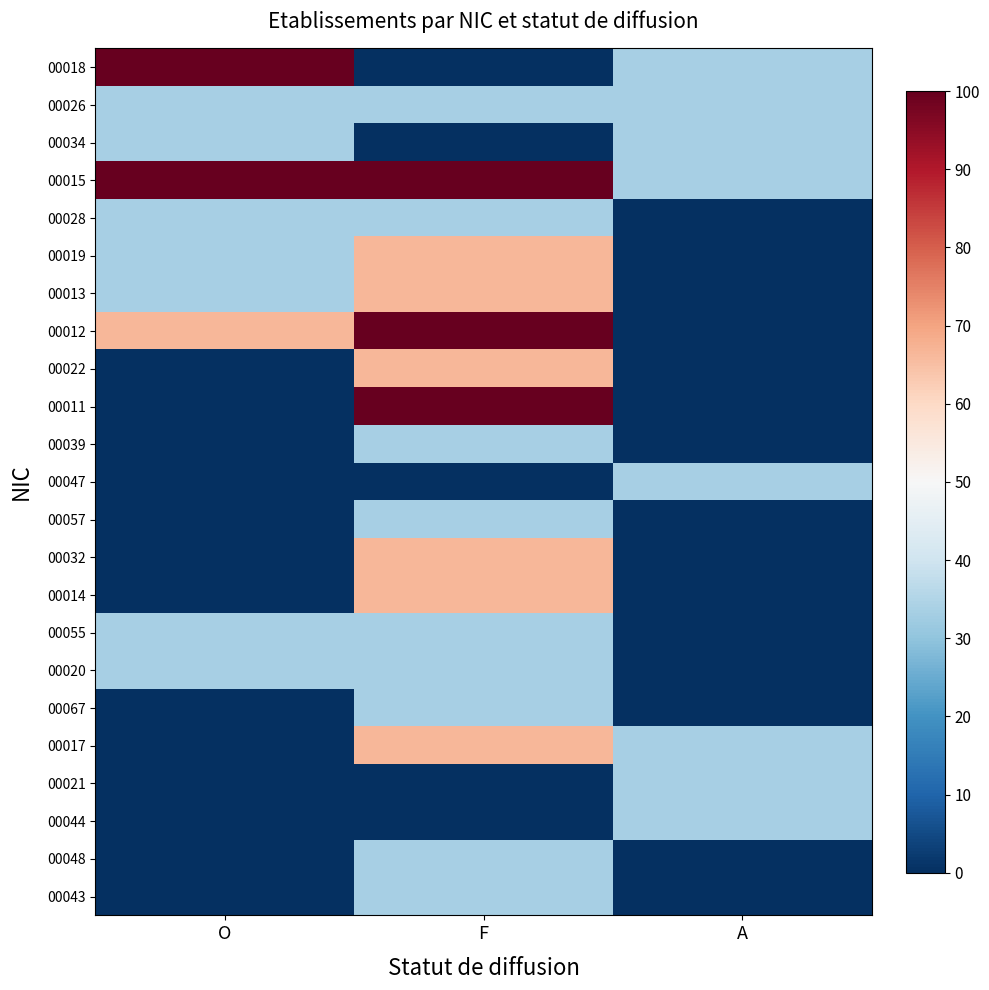

List the series in order of their peak value, highest first.

00018, 00015, 00012, 00011, 00019, 00013, 00022, 00032, 00014, 00017, 00026, 00034, 00028, 00039, 00047, 00057, 00055, 00020, 00067, 00021, 00044, 00048, 00043